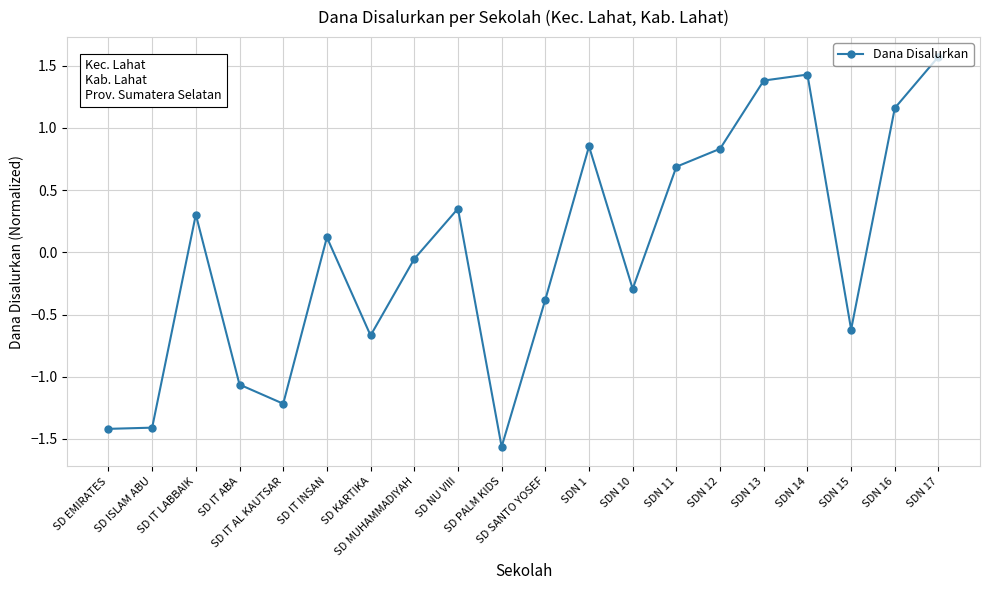

How many interior local peaks (higher than both neighbors) does the data have?

5